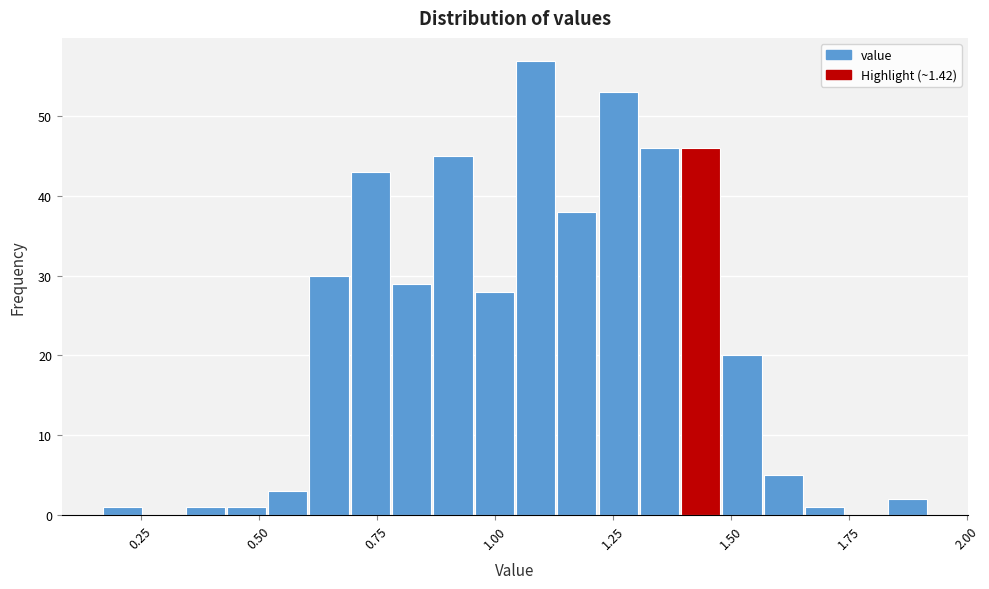

Read against the x-axis, roughly where is the centre of the tallest bar?

1.10